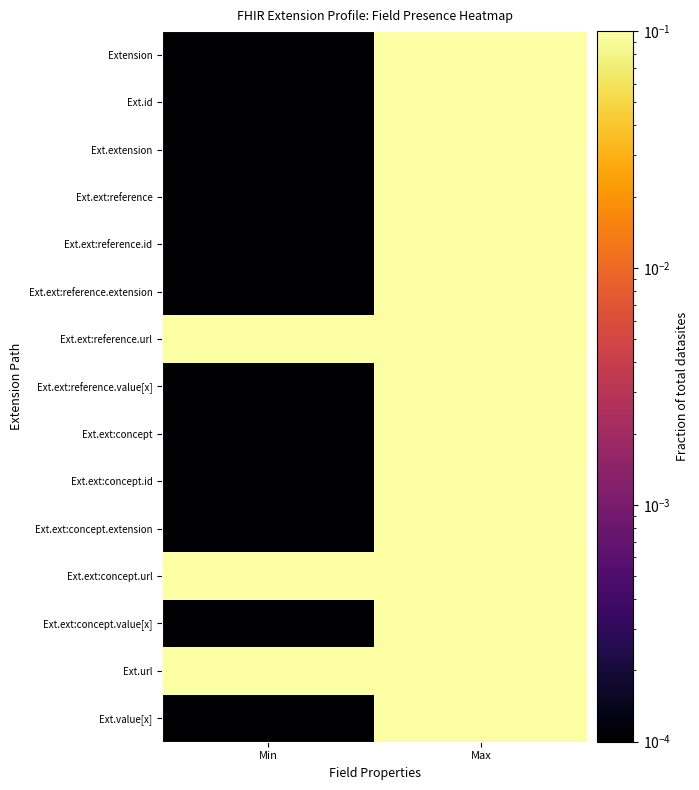

Which series has the widest spread of values?

Ext.ext:reference.extension